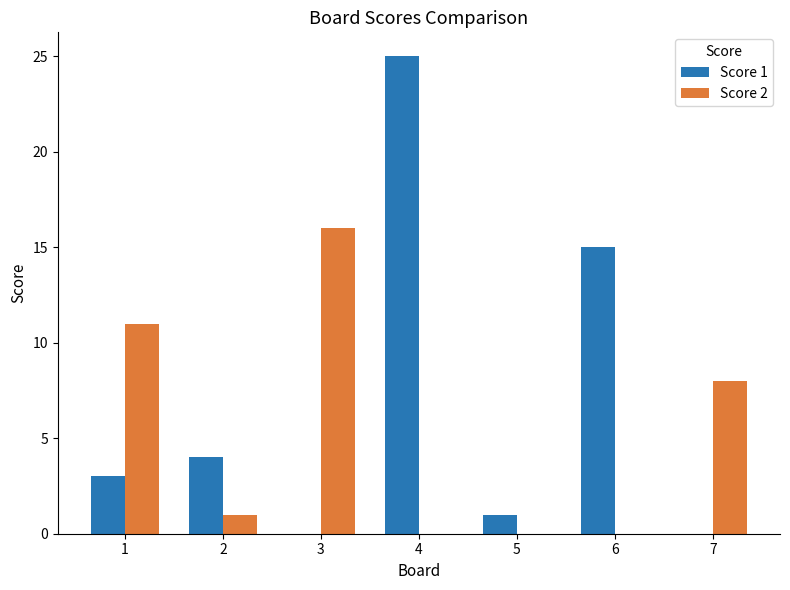

What is the sum of all Score 2 values?

36